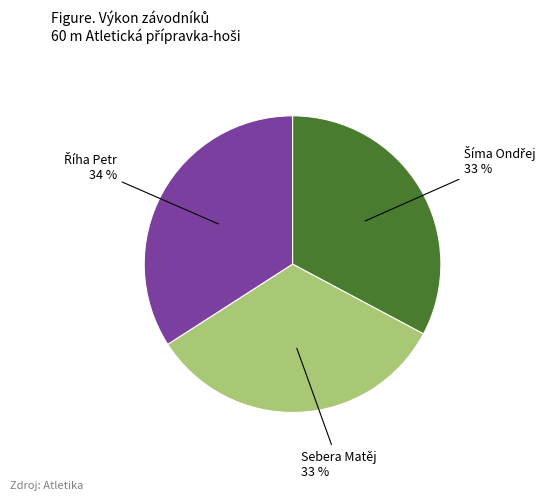

Which slice is the smallest?

Šíma Ondřej